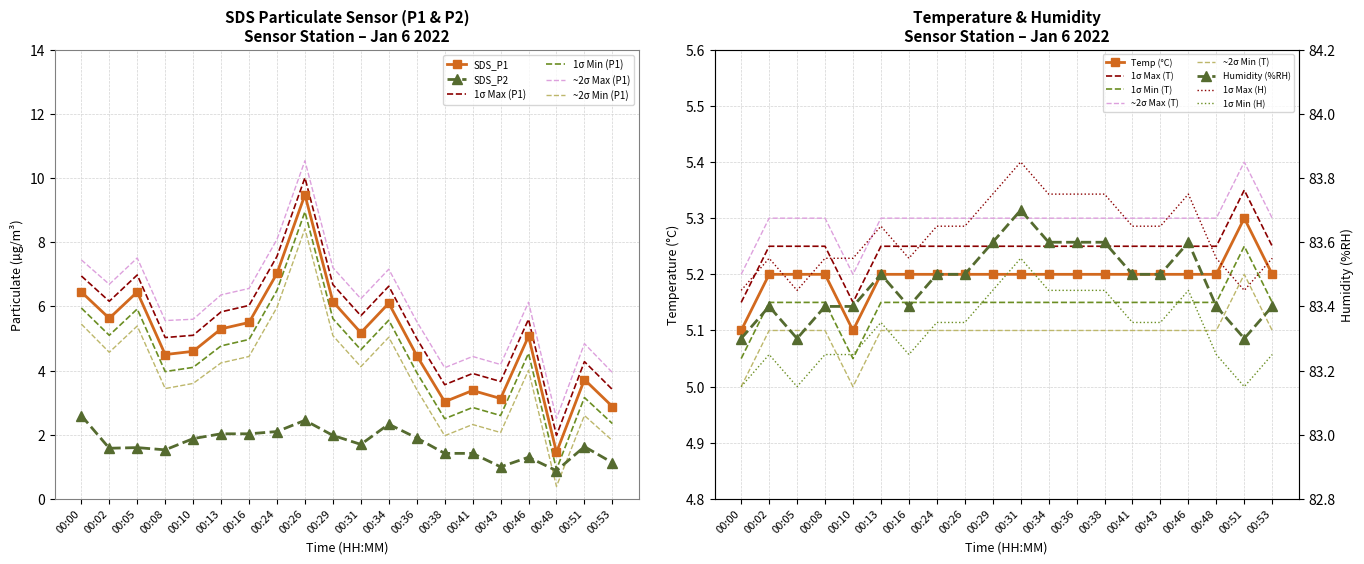

In Humidity, how many points are higher than both neighbors (excluding endpoints)?

4